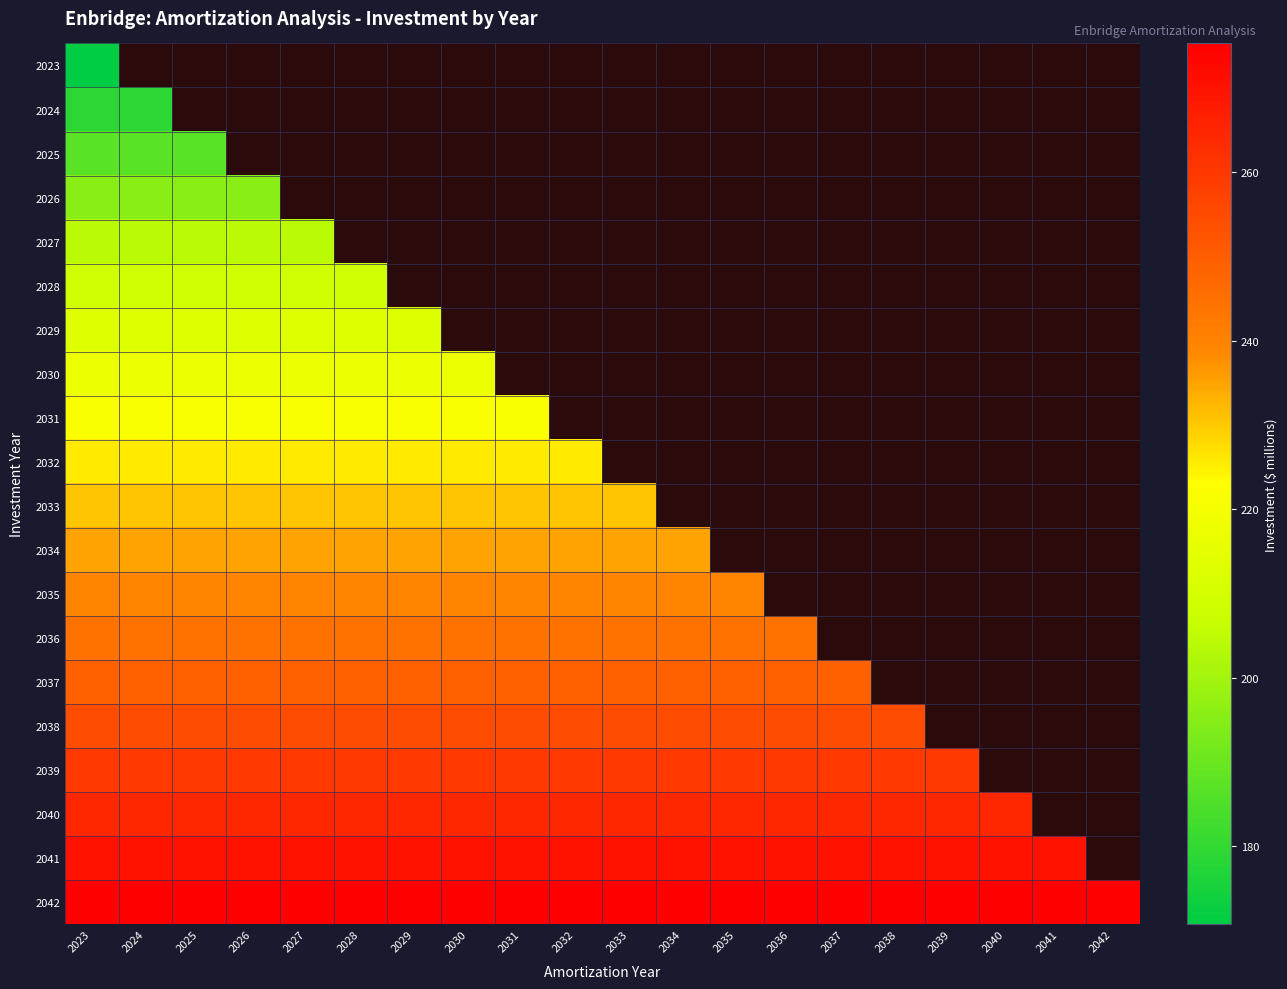

At which label is 2034 closest to 234?

2023